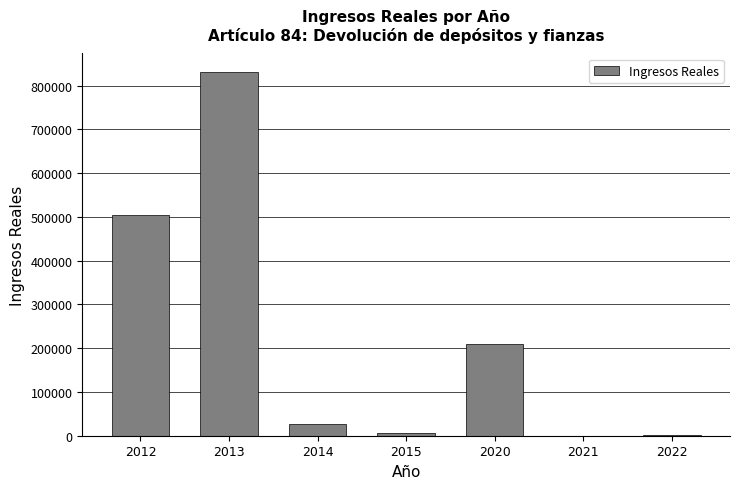

What is the change in value from 2013 to 2014?

-804978.3